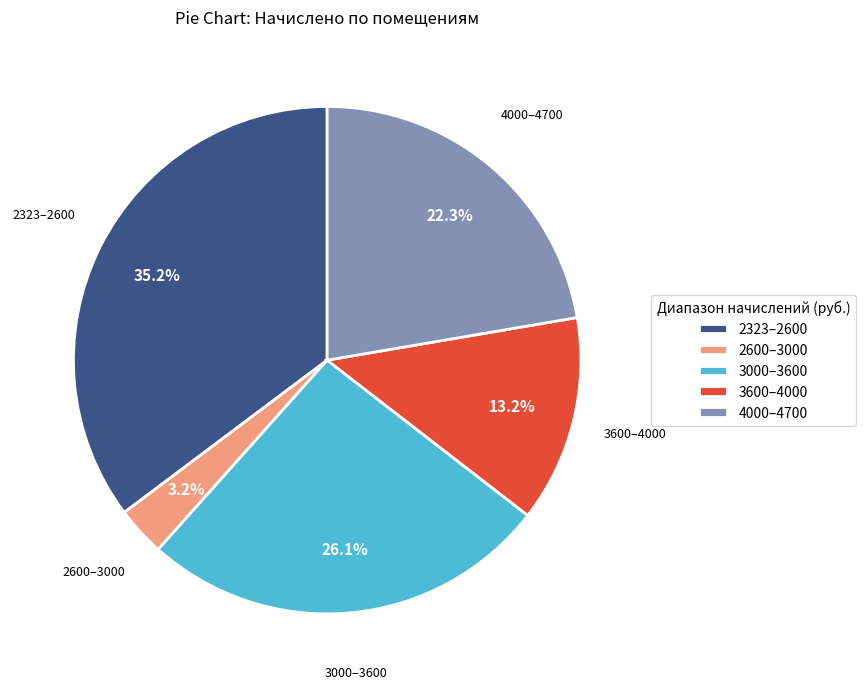

Rank the categories by value from highest to lowest.

2323–2600, 3000–3600, 4000–4700, 3600–4000, 2600–3000